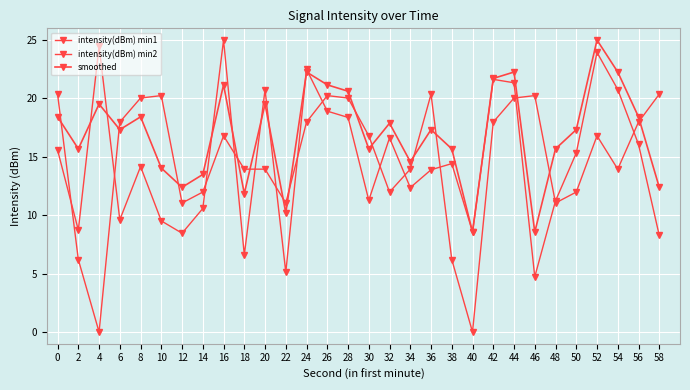

Is the value of intensity(dBm) min2 at 6 greater than the value of smoothed at 8?

No